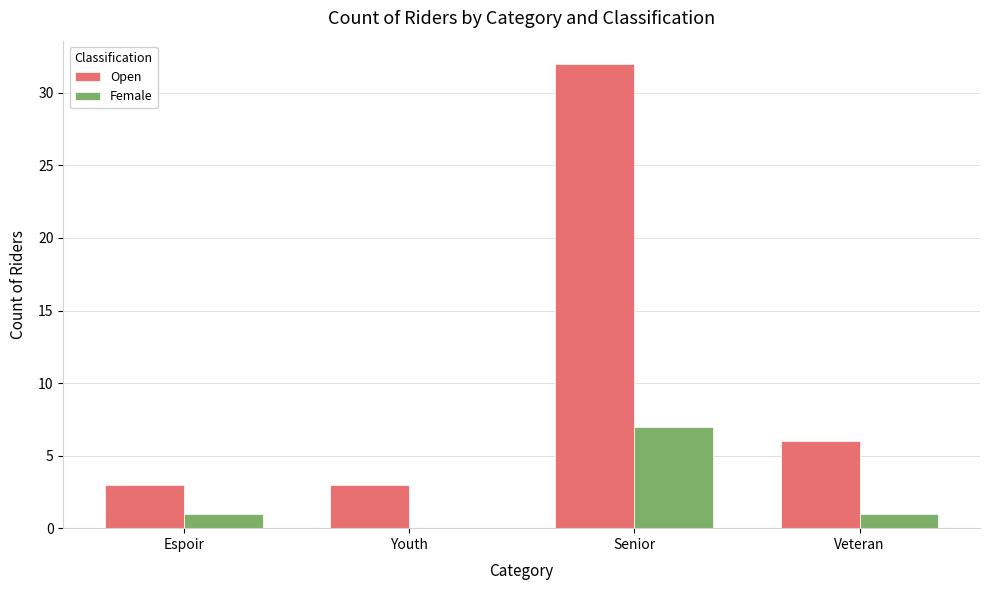

How many categories are shown in the chart?

4